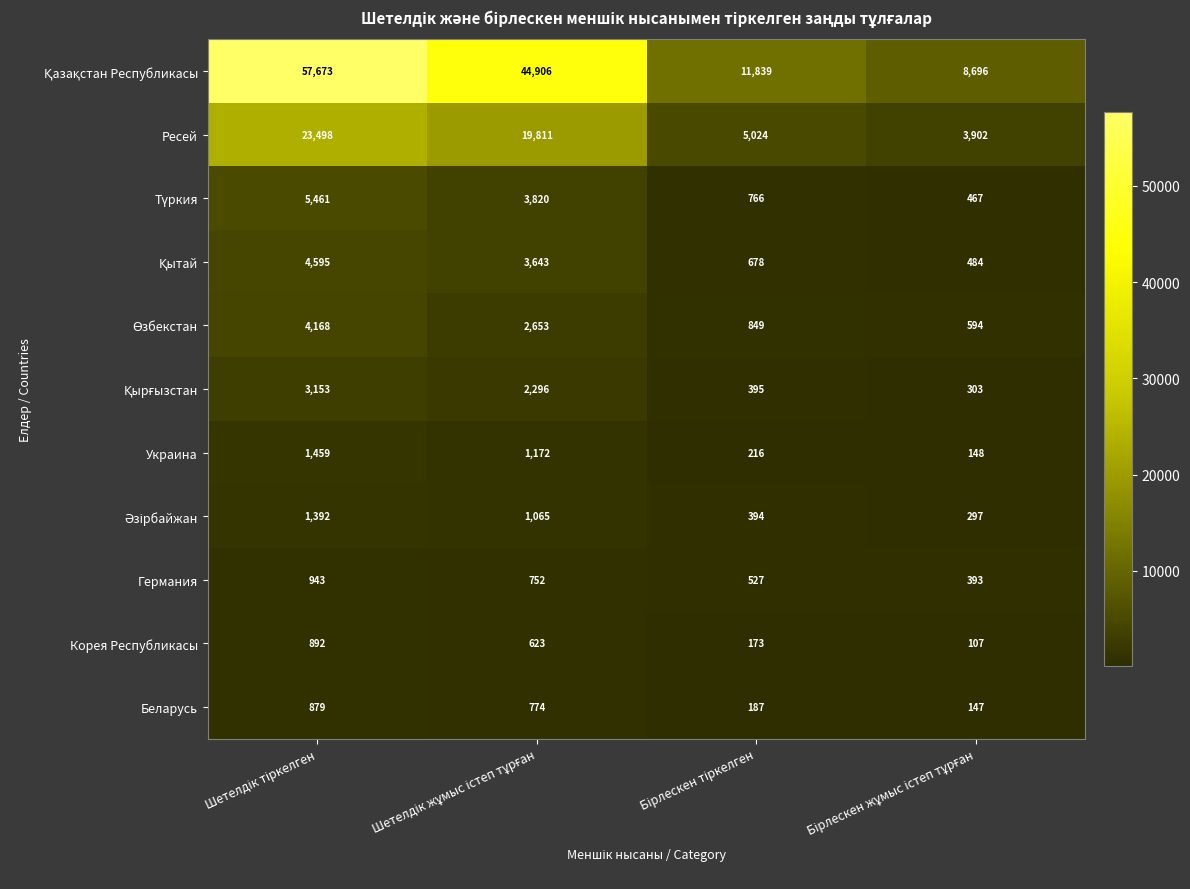

What is the average value of the Германия series?

654